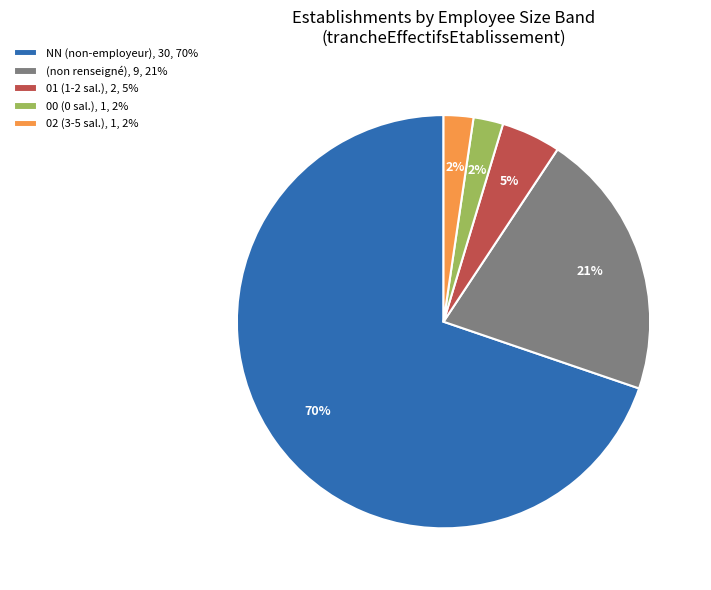

Which category accounts for the majority?

NN (non-employeur), 30, 70%